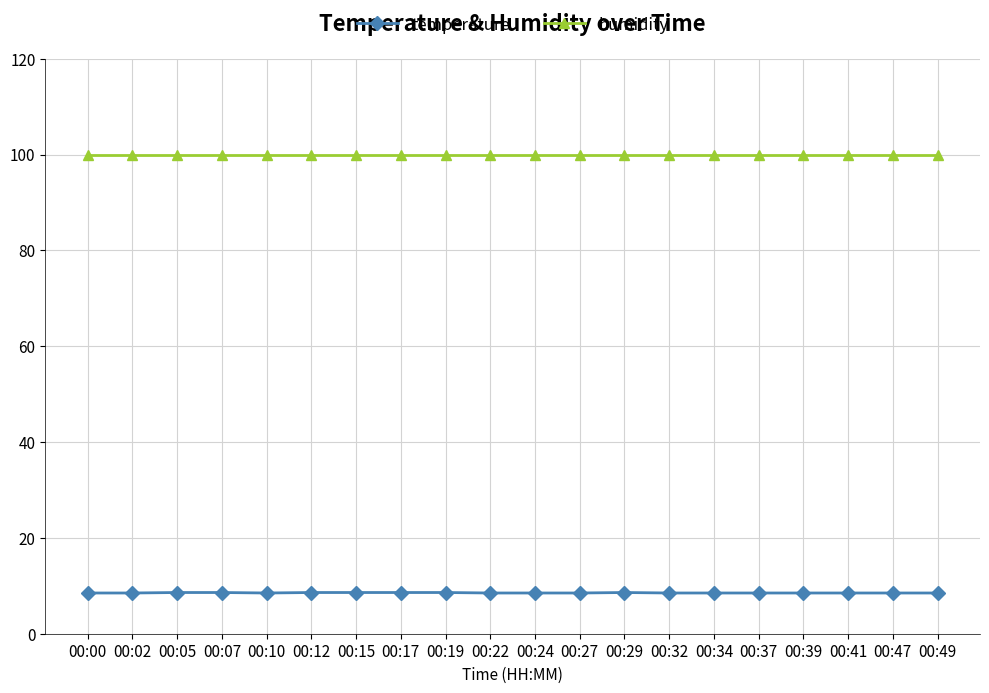

True or false: temperature and humidity cross at least once.

False